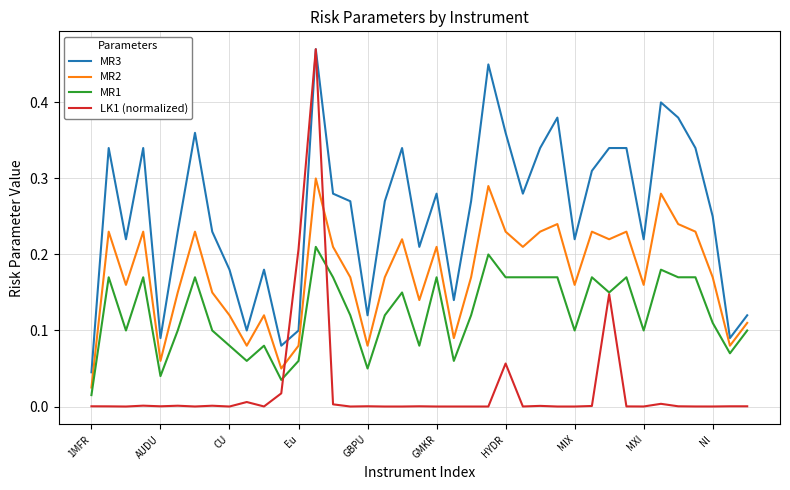

Which series has the largest total across all categories?

MR3